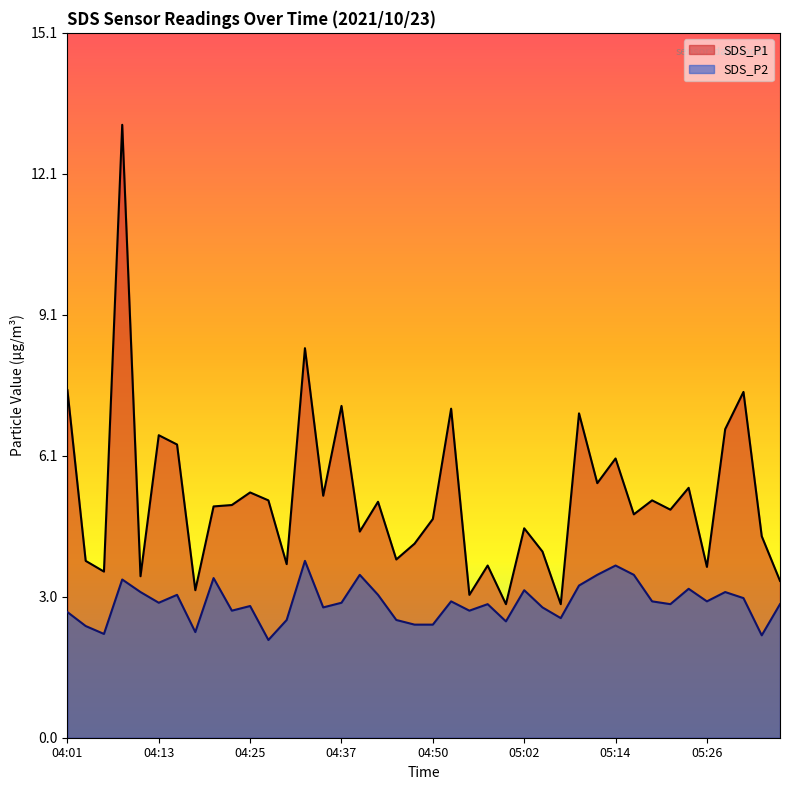

Reading right to left, extract all data points from this chart.

SDS_P1: 3.4	4.3	7.4	6.6	3.7	5.4	4.9	5.1	4.8	6.0	5.5	7.0	2.9	4.0	4.5	2.9	3.7	3.1	7.1	4.7	4.2	3.8	5.1	4.4	7.1	5.2	8.4	3.7	5.1	5.3	5.0	5.0	3.2	6.3	6.5	3.5	13.2	3.6	3.8	7.5
SDS_P2: 2.9	2.2	3.0	3.1	2.9	3.2	2.9	2.9	3.5	3.7	3.5	3.3	2.6	2.8	3.2	2.5	2.9	2.7	2.9	2.4	2.4	2.5	3.1	3.5	2.9	2.8	3.8	2.5	2.1	2.8	2.7	3.4	2.3	3.1	2.9	3.1	3.4	2.2	2.4	2.7